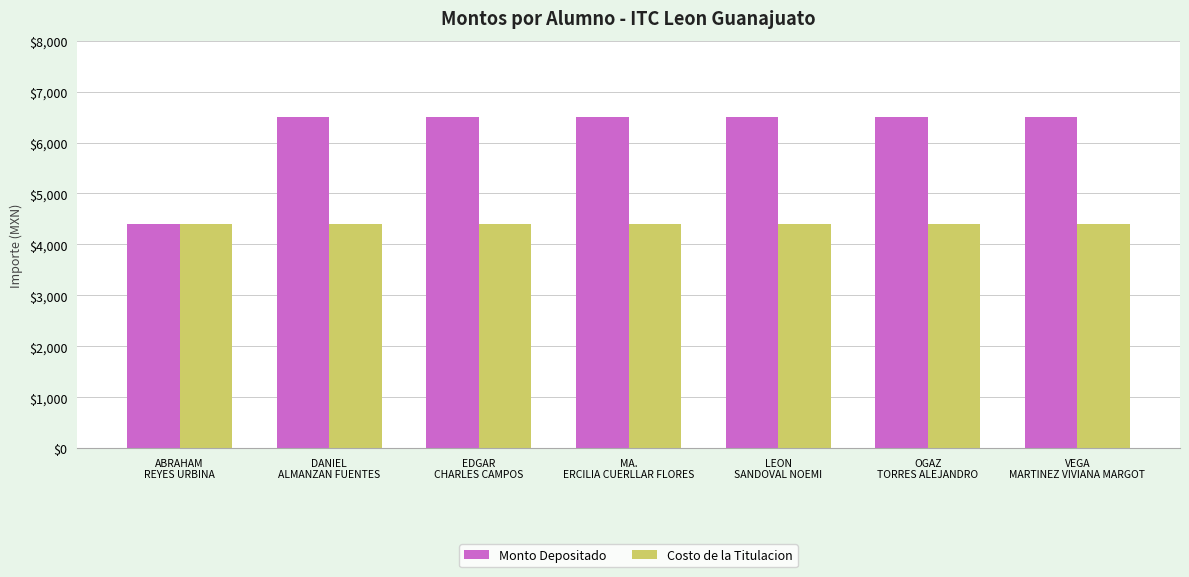

What is the label of the 1st bar from the right?

VEGA
MARTINEZ VIVIANA MARGOT